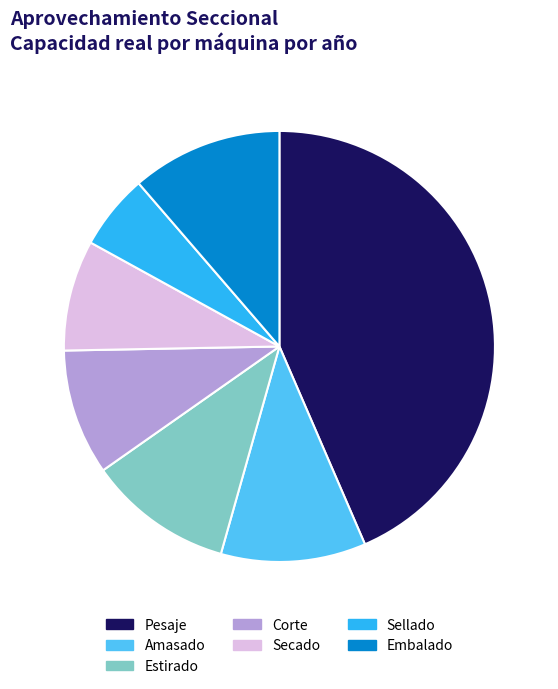

Between Estirado and Secado, which is larger?

Estirado